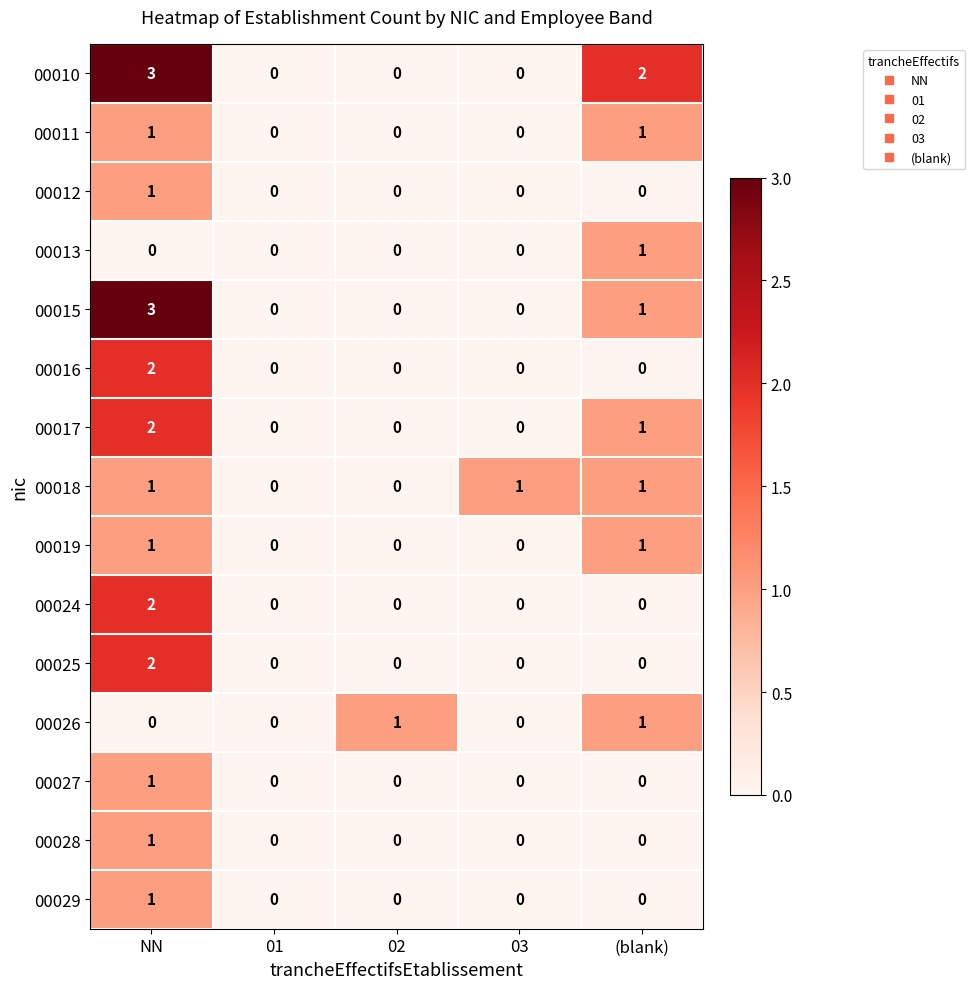

What is the greatest value displayed?

3